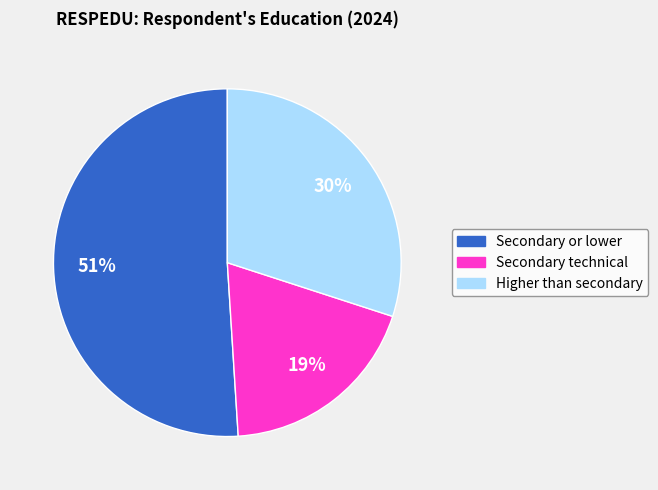

To the nearest percent, what is the difference between the Secondary technical and Secondary or lower slice percentages?

32%